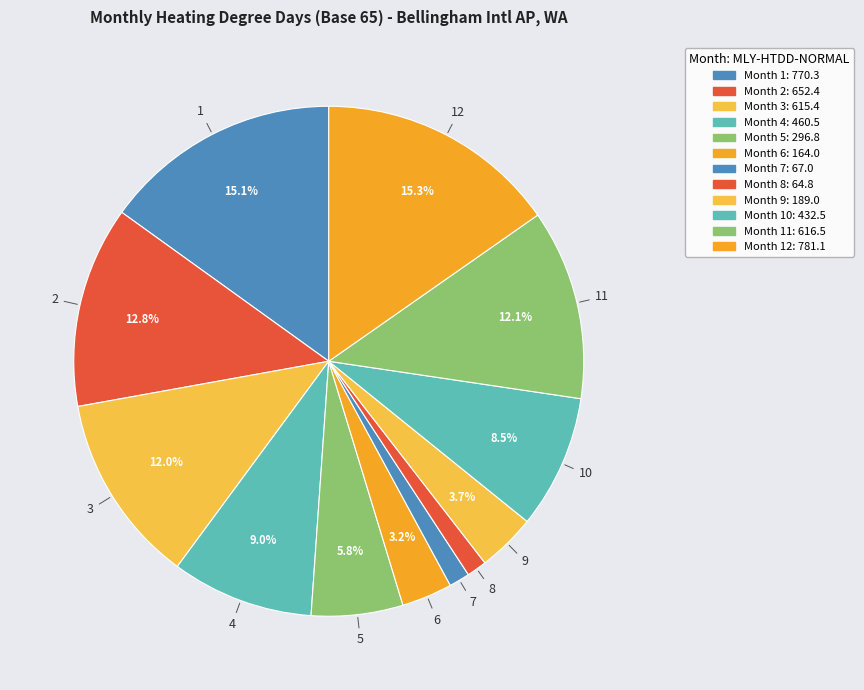

How many segments does this pie chart have?

12